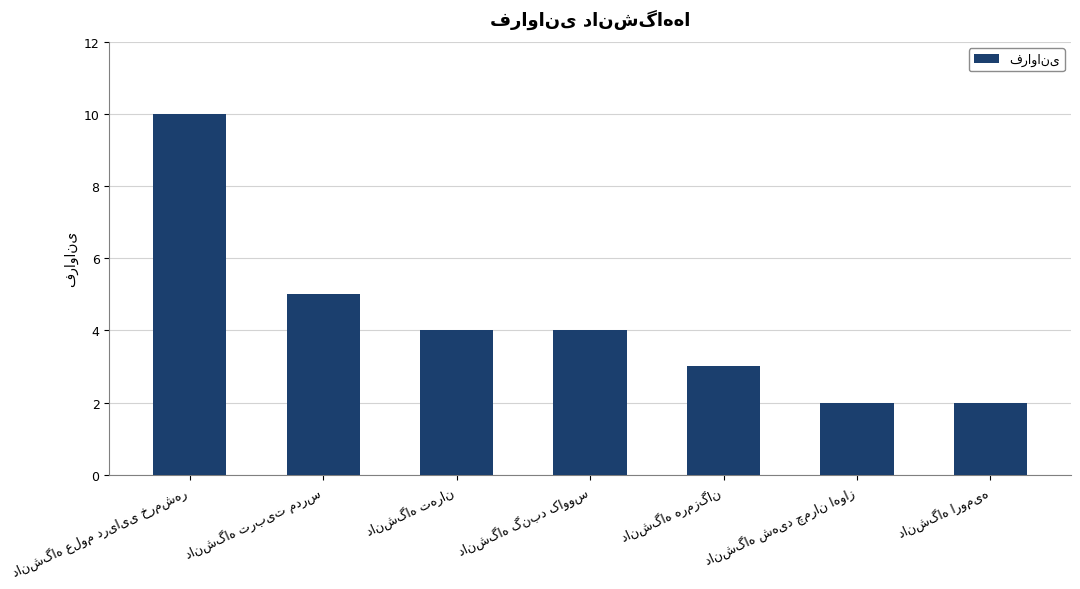

What is the difference between the second highest and minimum values?

3